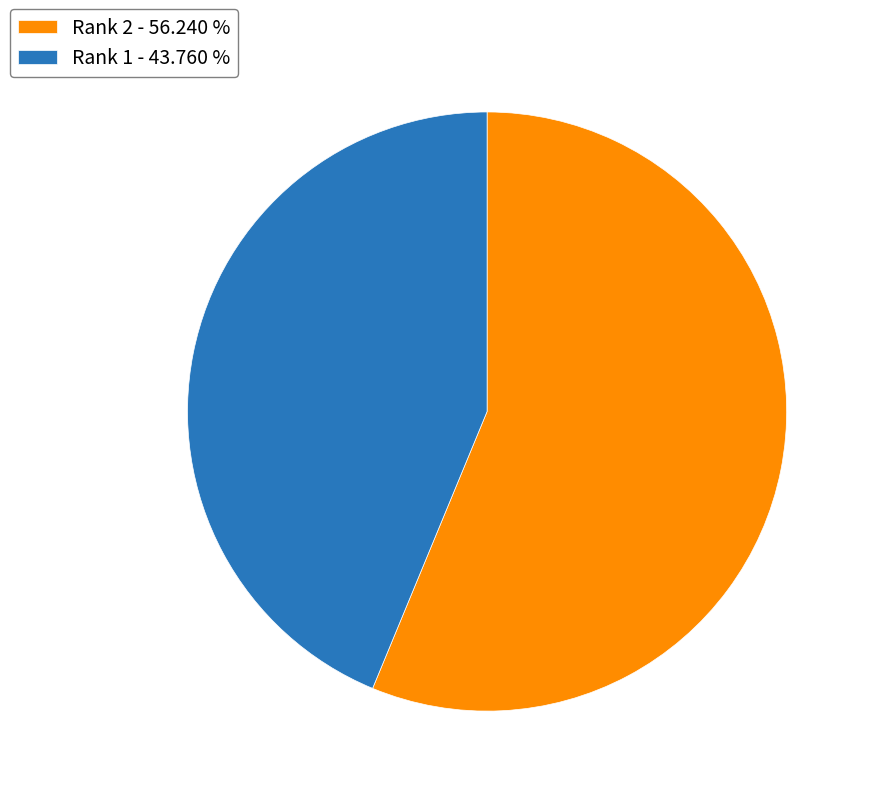

Which has a higher value, Rank 1 - 43.760 % or Rank 2 - 56.240 %?

Rank 2 - 56.240 %